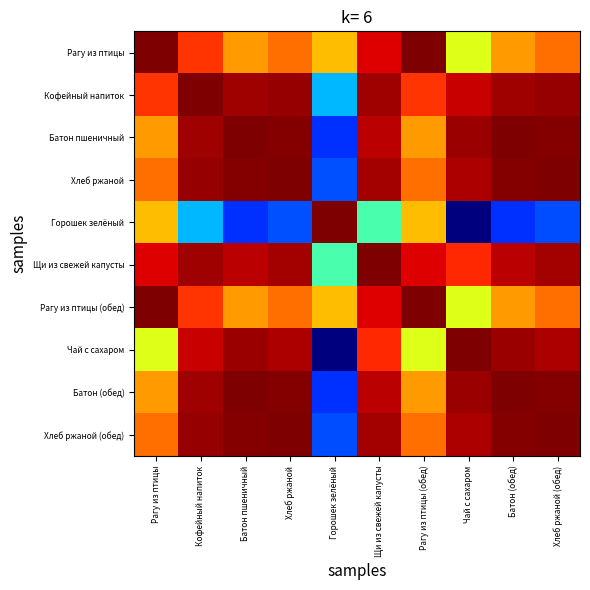

Reading left to right, list all the values displayed in this chart.

Рагу из птицы: Рагу из птицы=1.0	Кофейный напиток=0.9	Батон пшеничный=0.7	Хлеб ржаной=0.8	Горошек зелёный=0.7	Щи из свежей капусты=0.9	Рагу из птицы (обед)=1.0	Чай с сахаром=0.6	Батон (обед)=0.7	Хлеб ржаной (обед)=0.8
Кофейный напиток: Рагу из птицы=0.9	Кофейный напиток=1.0	Батон пшеничный=1.0	Хлеб ржаной=1.0	Горошек зелёный=0.3	Щи из свежей капусты=1.0	Рагу из птицы (обед)=0.9	Чай с сахаром=0.9	Батон (обед)=1.0	Хлеб ржаной (обед)=1.0
Батон пшеничный: Рагу из птицы=0.7	Кофейный напиток=1.0	Батон пшеничный=1.0	Хлеб ржаной=1.0	Горошек зелёный=0.2	Щи из свежей капусты=0.9	Рагу из птицы (обед)=0.7	Чай с сахаром=1.0	Батон (обед)=1.0	Хлеб ржаной (обед)=1.0
Хлеб ржаной: Рагу из птицы=0.8	Кофейный напиток=1.0	Батон пшеничный=1.0	Хлеб ржаной=1.0	Горошек зелёный=0.2	Щи из свежей капусты=1.0	Рагу из птицы (обед)=0.8	Чай с сахаром=1.0	Батон (обед)=1.0	Хлеб ржаной (обед)=1.0
Горошек зелёный: Рагу из птицы=0.7	Кофейный напиток=0.3	Батон пшеничный=0.2	Хлеб ржаной=0.2	Горошек зелёный=1.0	Щи из свежей капусты=0.4	Рагу из птицы (обед)=0.7	Чай с сахаром=0.0	Батон (обед)=0.2	Хлеб ржаной (обед)=0.2
Щи из свежей капусты: Рагу из птицы=0.9	Кофейный напиток=1.0	Батон пшеничный=0.9	Хлеб ржаной=1.0	Горошек зелёный=0.4	Щи из свежей капусты=1.0	Рагу из птицы (обед)=0.9	Чай с сахаром=0.9	Батон (обед)=0.9	Хлеб ржаной (обед)=1.0
Рагу из птицы (обед): Рагу из птицы=1.0	Кофейный напиток=0.9	Батон пшеничный=0.7	Хлеб ржаной=0.8	Горошек зелёный=0.7	Щи из свежей капусты=0.9	Рагу из птицы (обед)=1.0	Чай с сахаром=0.6	Батон (обед)=0.7	Хлеб ржаной (обед)=0.8
Чай с сахаром: Рагу из птицы=0.6	Кофейный напиток=0.9	Батон пшеничный=1.0	Хлеб ржаной=1.0	Горошек зелёный=0.0	Щи из свежей капусты=0.9	Рагу из птицы (обед)=0.6	Чай с сахаром=1.0	Батон (обед)=1.0	Хлеб ржаной (обед)=1.0
Батон (обед): Рагу из птицы=0.7	Кофейный напиток=1.0	Батон пшеничный=1.0	Хлеб ржаной=1.0	Горошек зелёный=0.2	Щи из свежей капусты=0.9	Рагу из птицы (обед)=0.7	Чай с сахаром=1.0	Батон (обед)=1.0	Хлеб ржаной (обед)=1.0
Хлеб ржаной (обед): Рагу из птицы=0.8	Кофейный напиток=1.0	Батон пшеничный=1.0	Хлеб ржаной=1.0	Горошек зелёный=0.2	Щи из свежей капусты=1.0	Рагу из птицы (обед)=0.8	Чай с сахаром=1.0	Батон (обед)=1.0	Хлеб ржаной (обед)=1.0